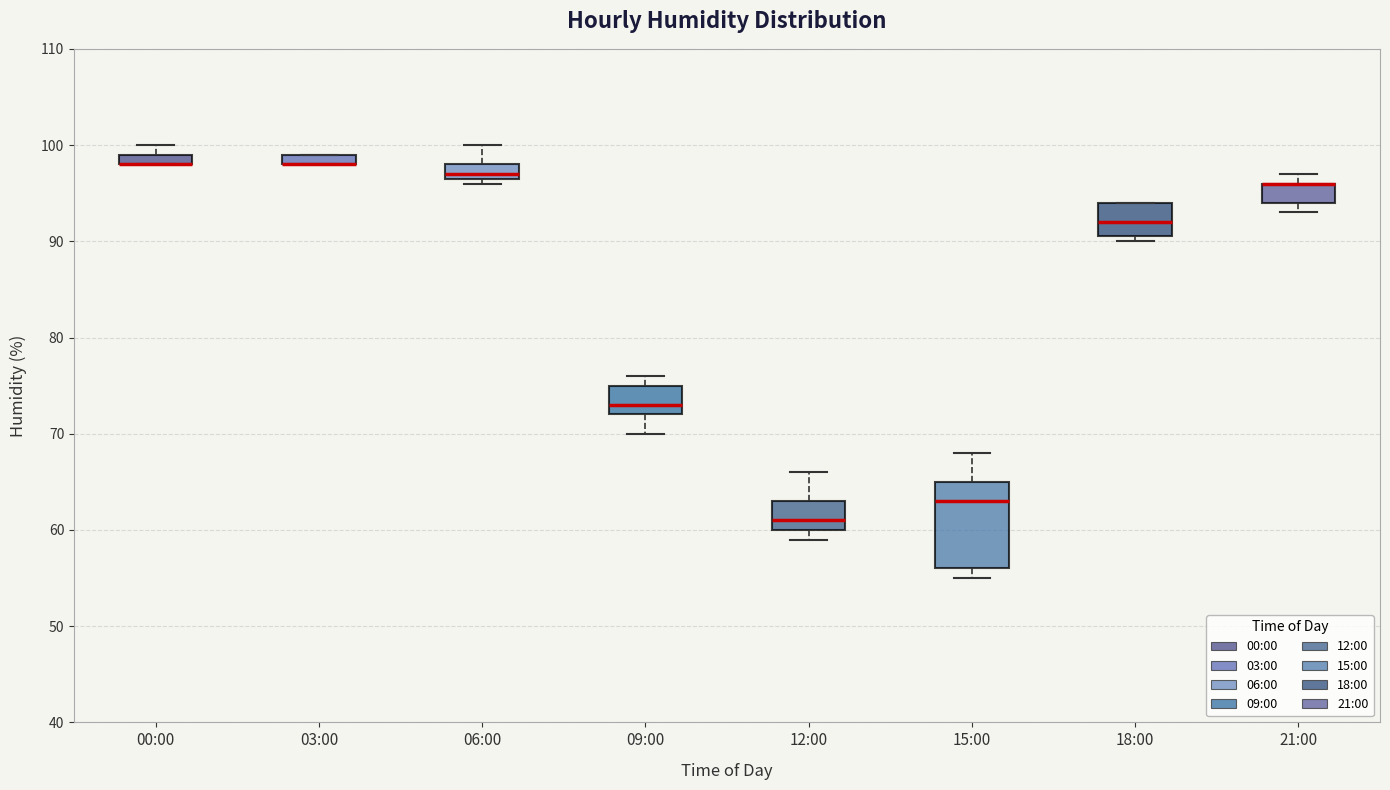

Comparing the boxes themselves (not the whiskers), which one is the tallest?

15:00